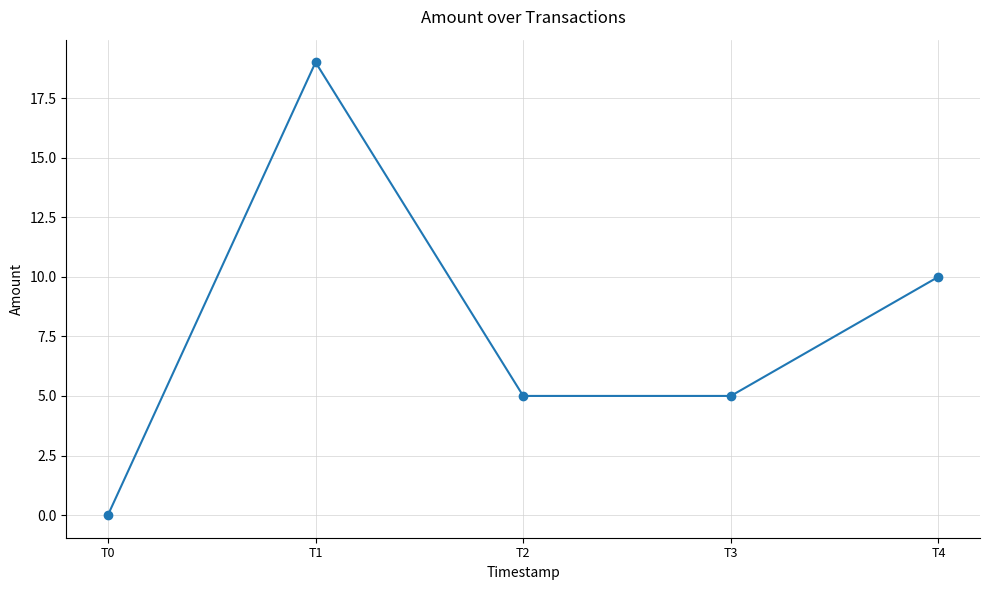

The value at T1 is 19. True or false?

True